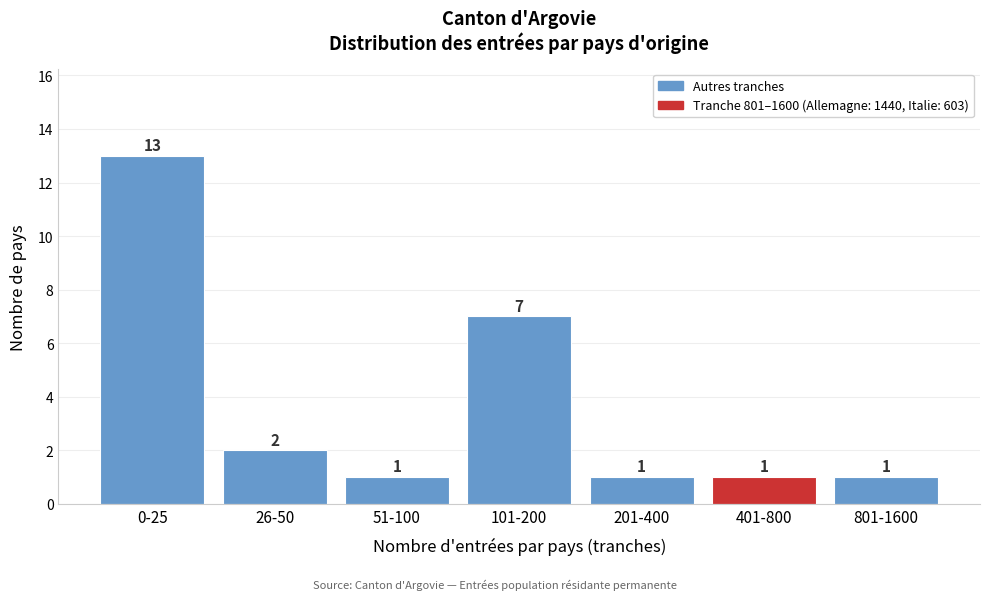

Reading left to right, extract all data points from this chart.

0-25=13	26-50=2	51-100=1	101-200=7	201-400=1	401-800=1	801-1600=1